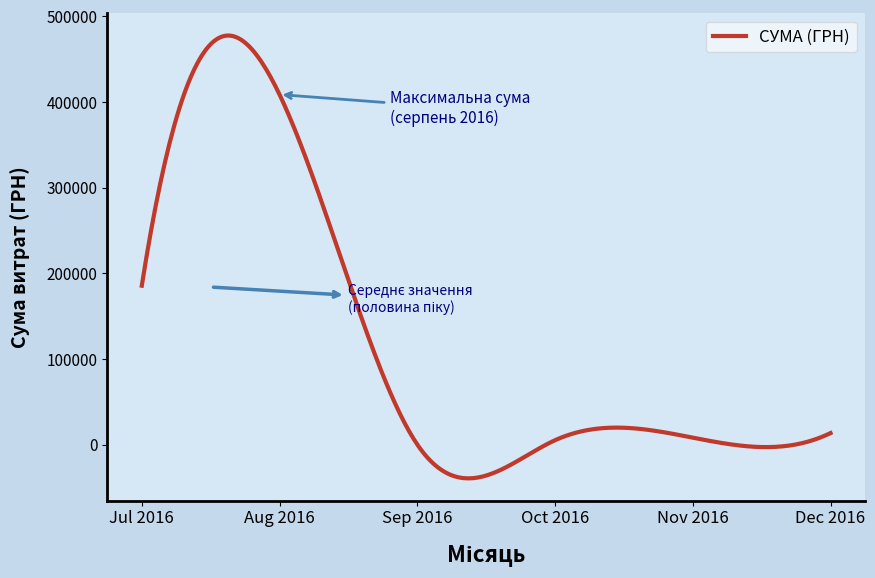

What is the smallest value displayed?

-39535.3